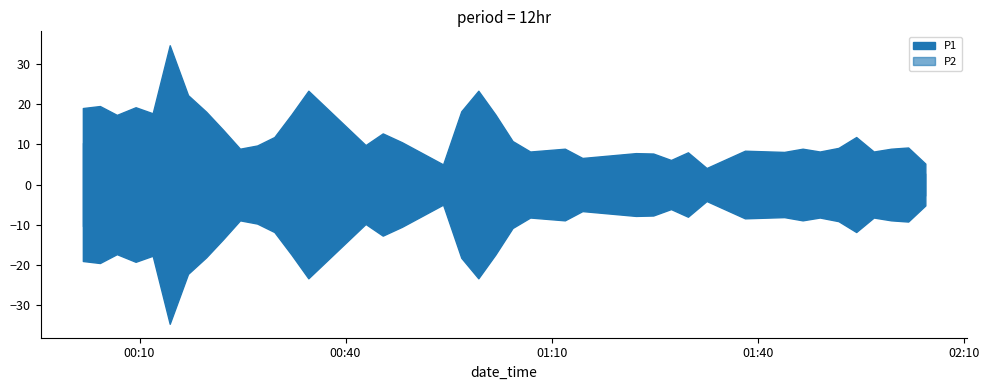

The P1 series shows 18.2 at 18. True or false?

True